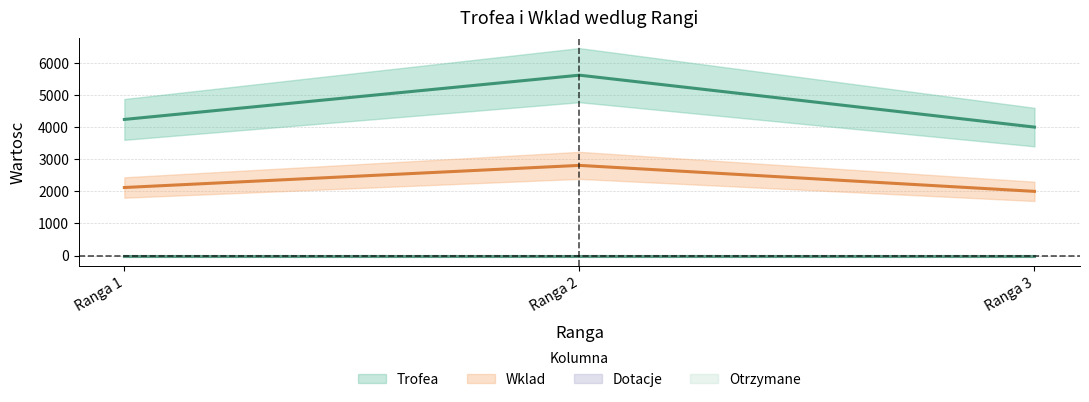

The Trofea series shows 6154 at Ranga 1. True or false?

False